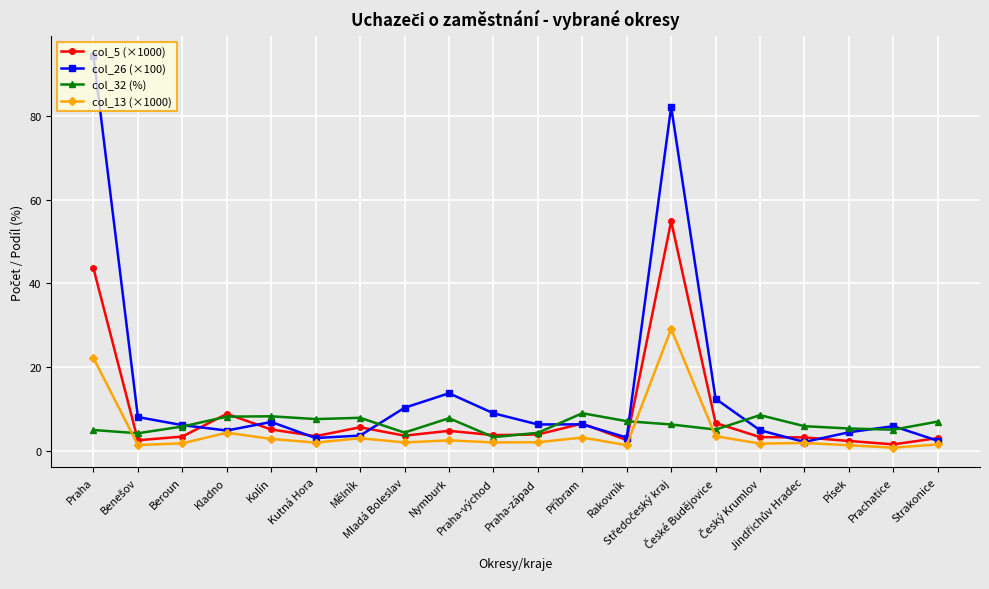

Which series has the largest range (max minus min)?

col_26 (×100)